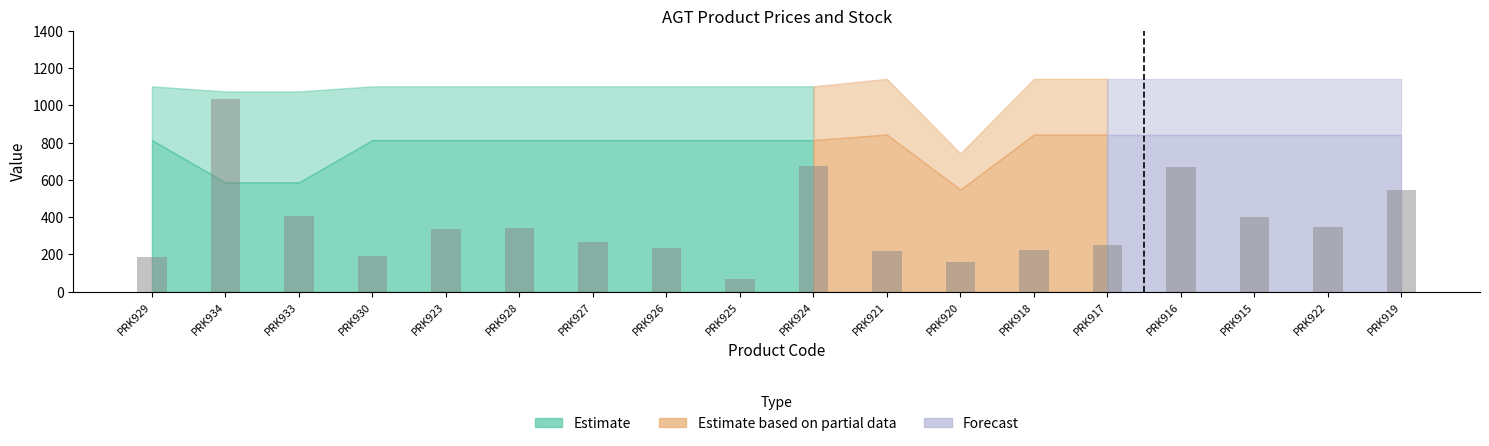

What is the label of the 2nd bar from the left?

PRK934